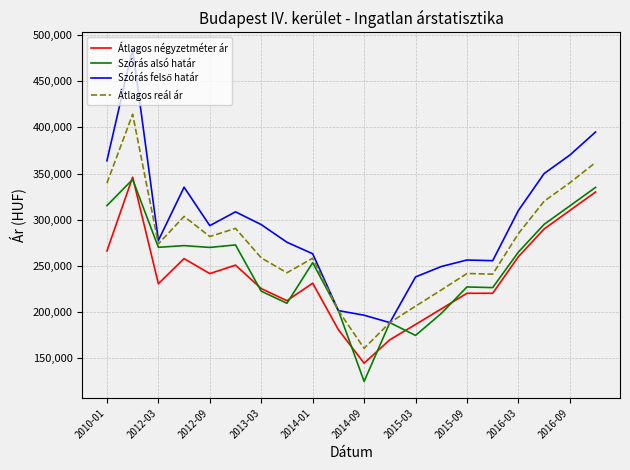

True or false: Átlagos reál ár and Átlagos négyzetméter ár intersect in this chart.

False